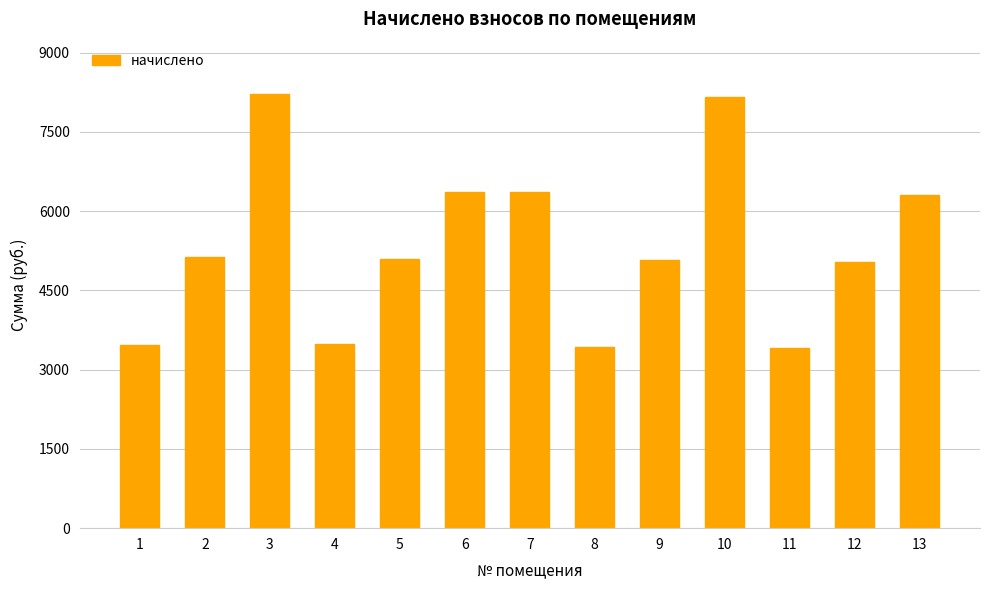

What is the average value?

5349.4